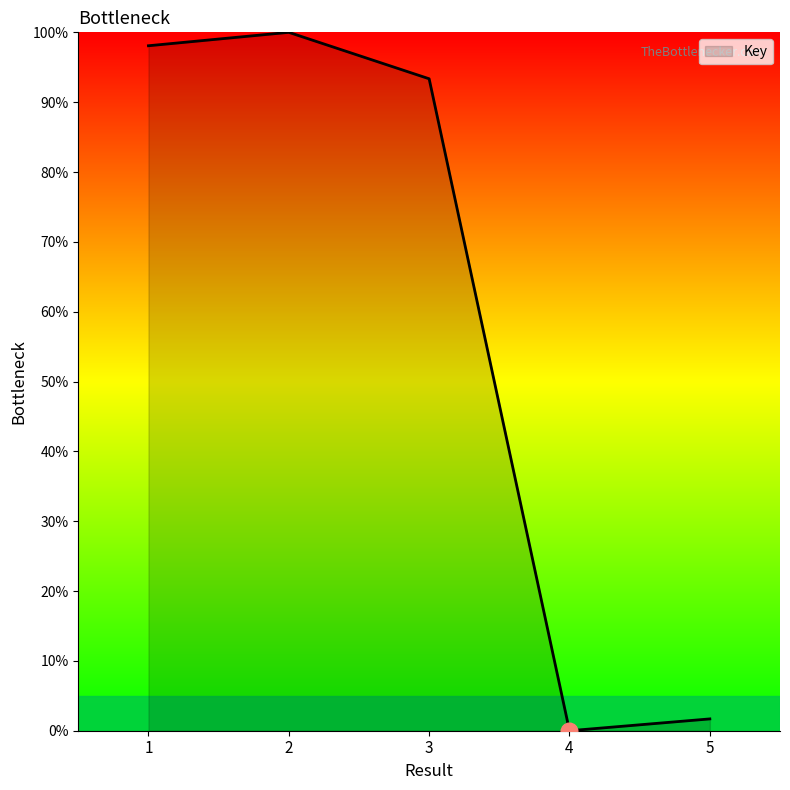

Approximately how many times larger is the value at 2 compared to 1?

1.0